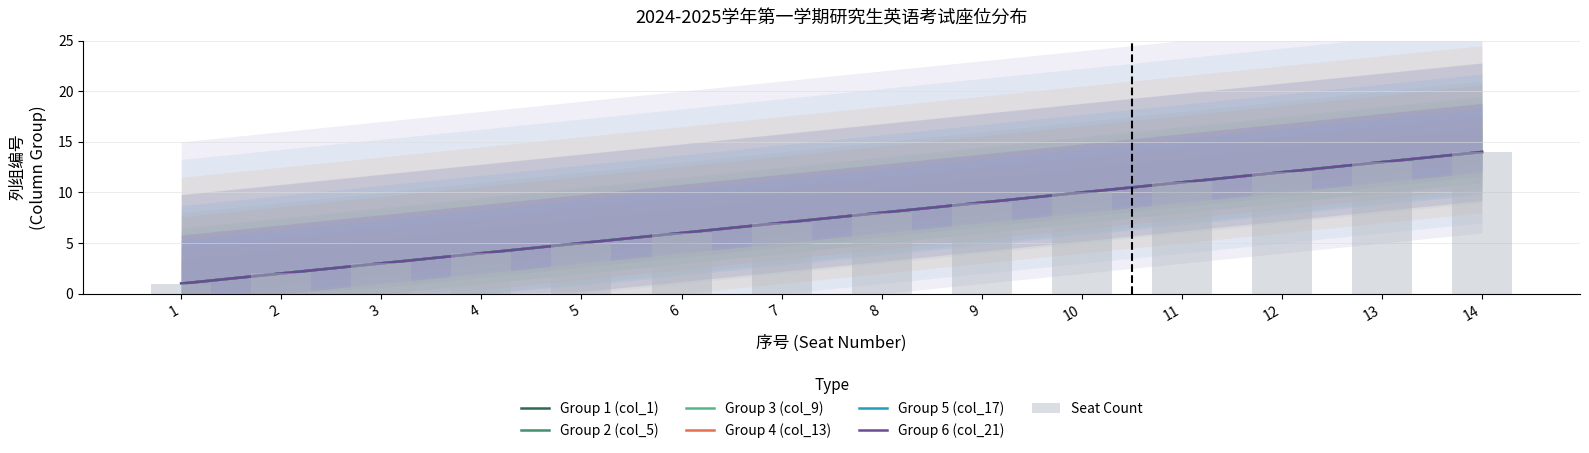

What is the value of the Group C (Seats 15-21) bar at the 4th from the left?

4